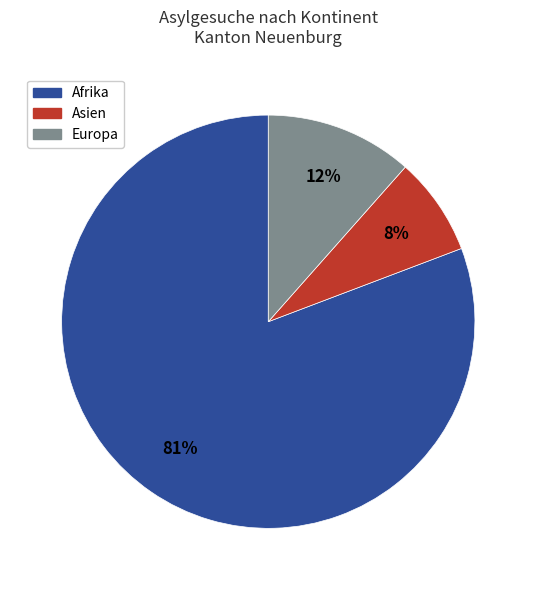

True or false: Afrika accounts for 73% of the total.

False